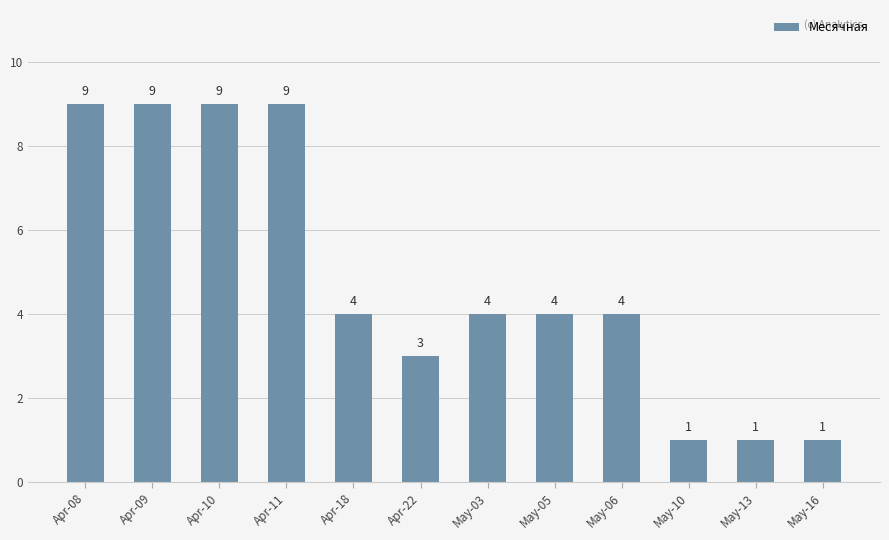

What is the difference between the maximum and second lowest values?

8